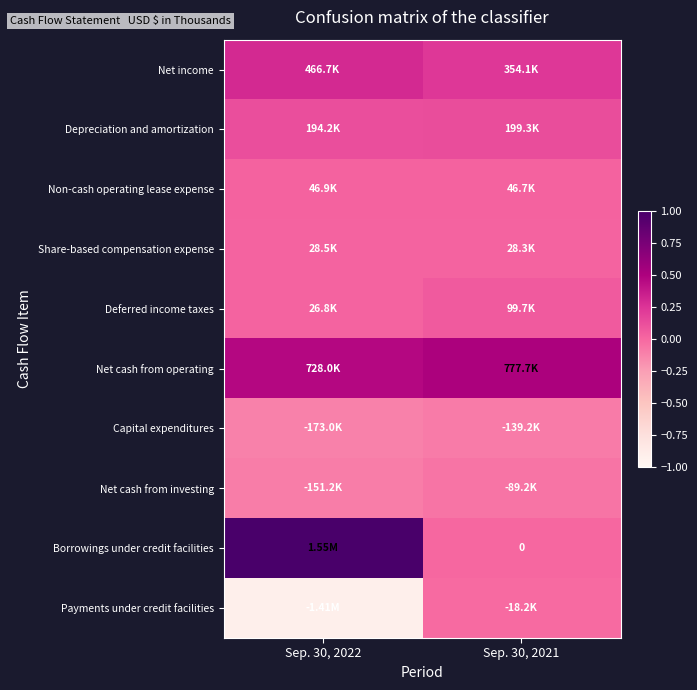

Which has a higher value, Sep. 30, 2021 or Sep. 30, 2022?

Sep. 30, 2022